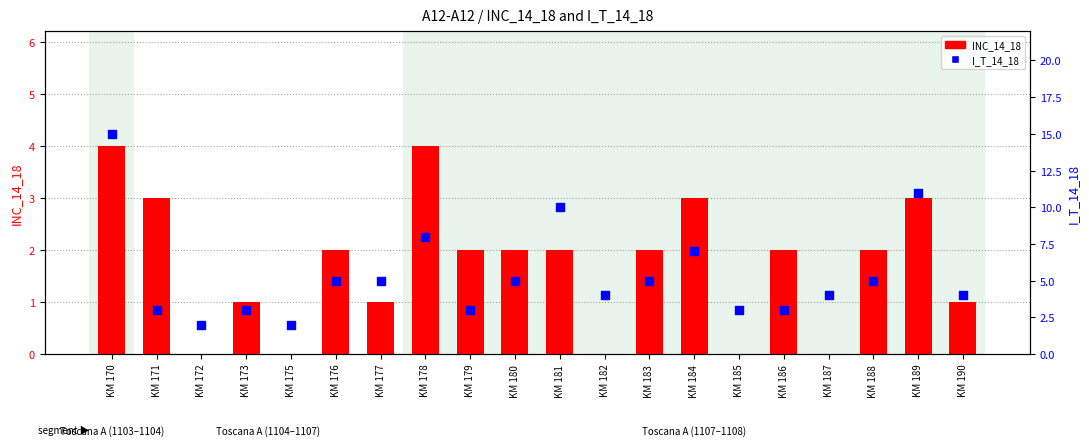

At how many categories does at least one series exceed 2?

18